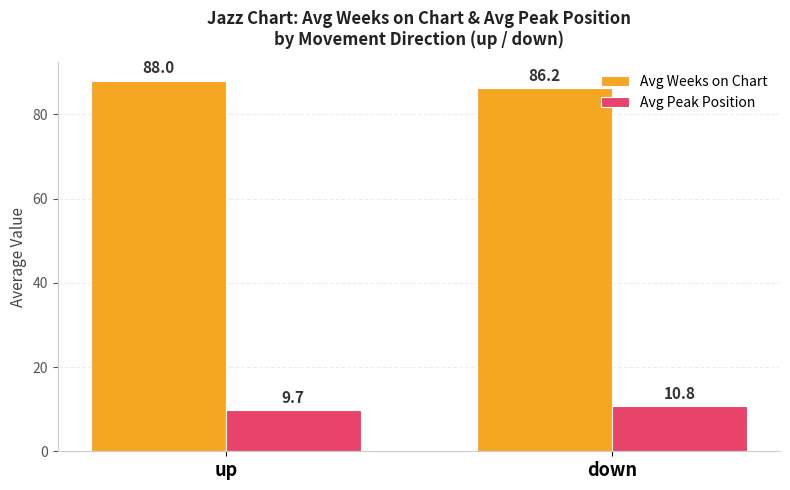

What is the sum of the Avg Peak Position values at up and down?

20.5